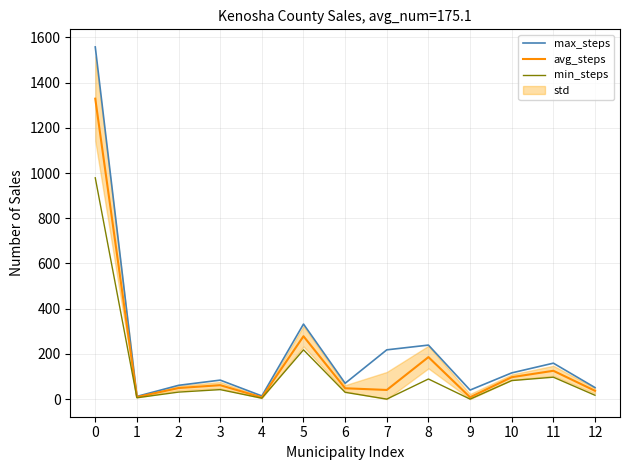

True or false: max_steps has more than 2 points higher than both neighbors.

True